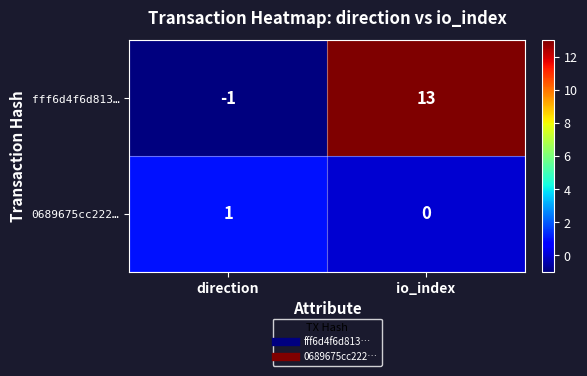

Between direction and io_index, which series saw the biggest shift?

fff6d4f6d813…